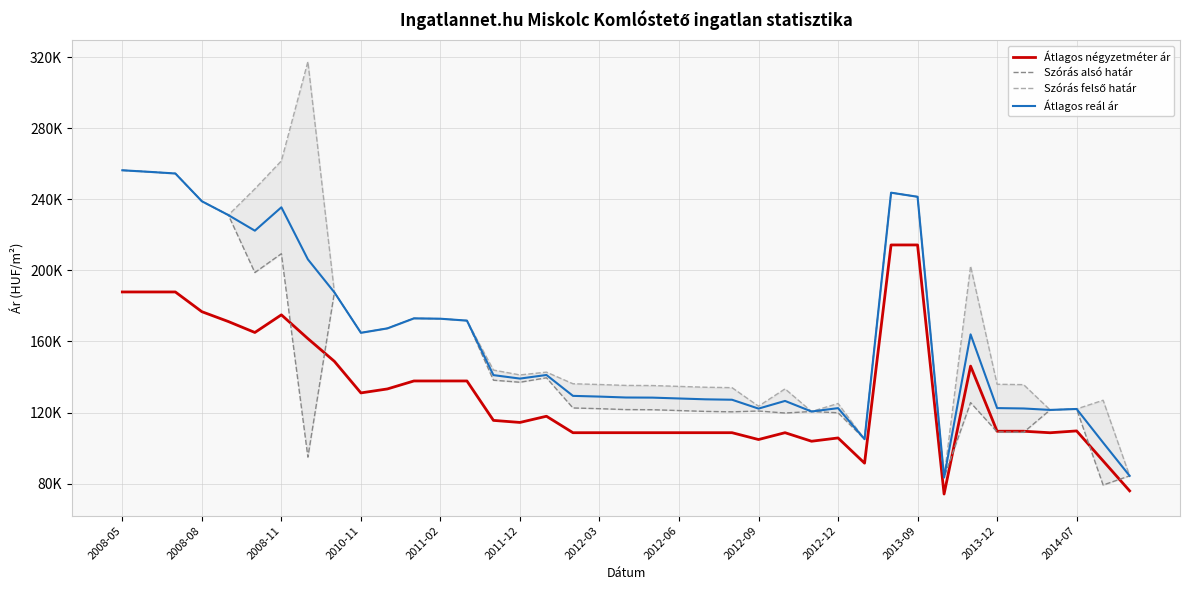

Reading left to right, what are all the values shown in this chart?

Átlagos négyzetméter ár: 187837	187837	187837	176740	171191	165036	174967	161581	148801	131034	133275	137758	137758	137758	115574	114419	117908	108643	108653	108653	108653	108653	108653	108653	104807	108653	103846	105696	91509	214285	214285	74137	146110	109482	109482	108620	109649	92787	75925
Szórás alsó határ: 256299	255433	254494	238874	231092	198769	209359	94905	187591	164864	167350	172979	172783	171712	138187	137040	139529	122560	122169	121652	121584	121106	120631	120395	120847	119726	120577	119851	105012	243693	241398	83454	125583	109083	108866	121467	122001	79212	84372
Szórás felső határ: 256299	255433	254494	238874	231092	245849	261583	317435	187591	164864	167350	172979	172783	171712	143895	141150	142723	136184	135765	135248	135180	134702	134227	133991	123565	133322	120577	125085	105012	243693	241398	83454	202359	135903	135686	121467	122001	126904	84372
Átlagos reál ár: 256299	255433	254494	238874	231092	222309	235471	206170	187591	164864	167350	172979	172783	171712	141041	139095	141126	129372	128967	128450	128382	127904	127429	127193	122206	126524	120577	122468	105012	243693	241398	83454	163971	122493	122276	121467	122001	103058	84372